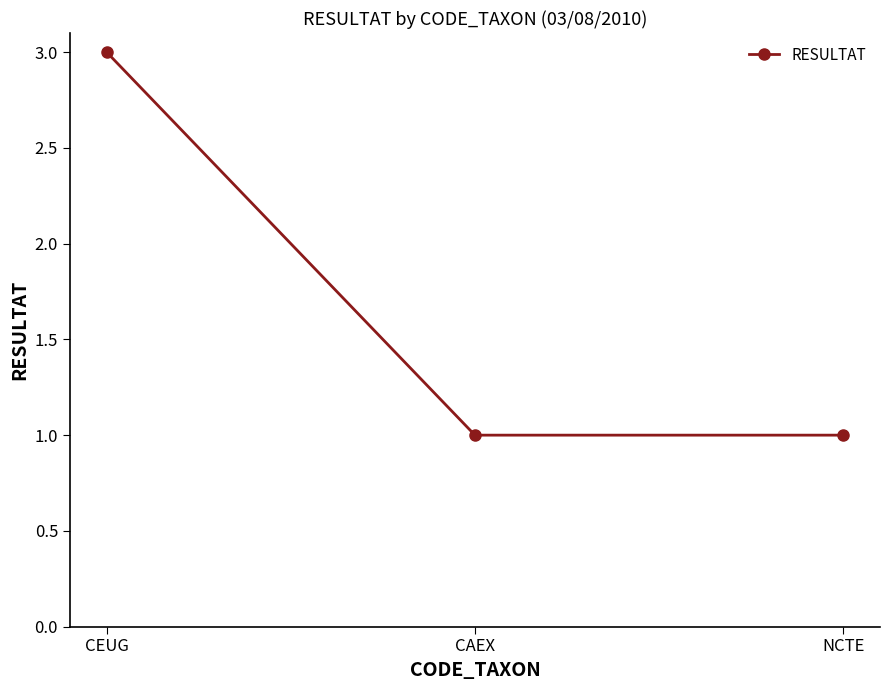

Count the values in the range 1 to 3.

3